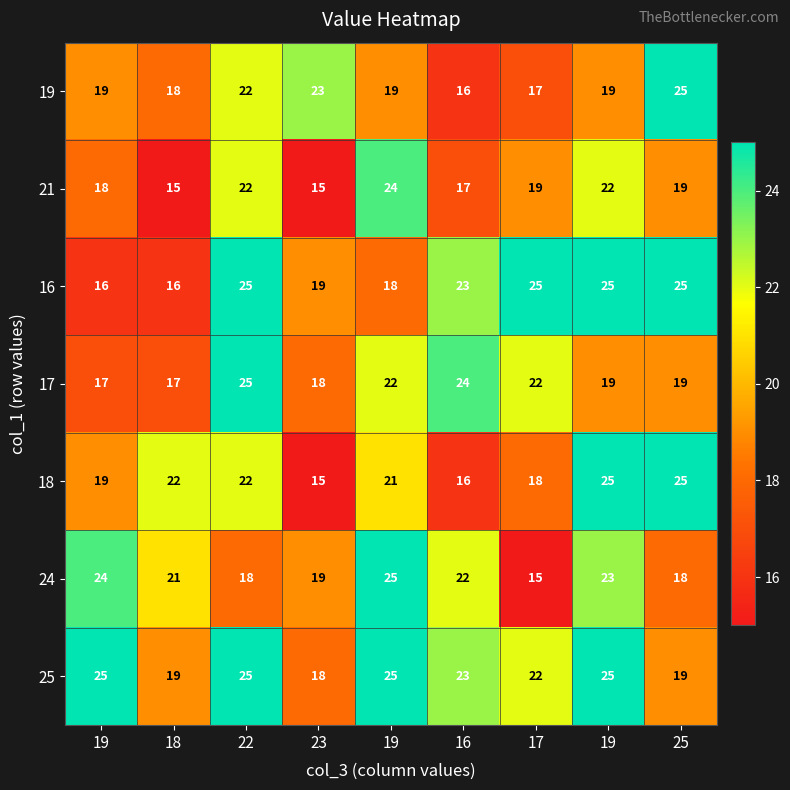

Reading left to right, extract all data points from this chart.

19: 19=19	18=18	22=22	23=23	19=19	16=16	17=17	19=19	25=25
21: 19=18	18=15	22=22	23=15	19=24	16=17	17=19	19=22	25=19
16: 19=16	18=16	22=25	23=19	19=18	16=23	17=25	19=25	25=25
17: 19=17	18=17	22=25	23=18	19=22	16=24	17=22	19=19	25=19
18: 19=19	18=22	22=22	23=15	19=21	16=16	17=18	19=25	25=25
24: 19=24	18=21	22=18	23=19	19=25	16=22	17=15	19=23	25=18
25: 19=25	18=19	22=25	23=18	19=25	16=23	17=22	19=25	25=19